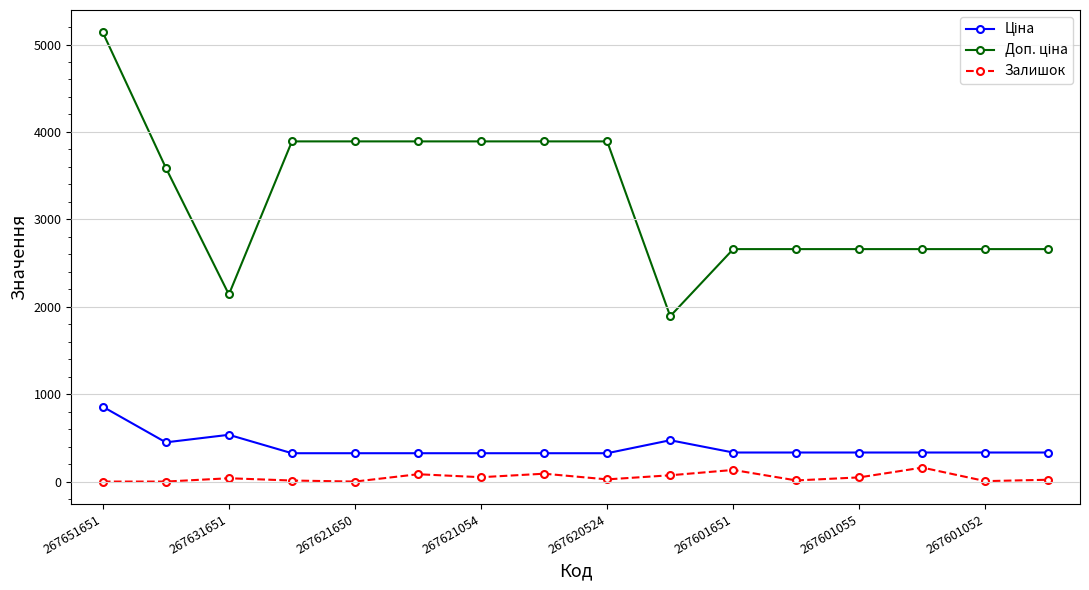

At how many categories does at least one series exceed 241?

16